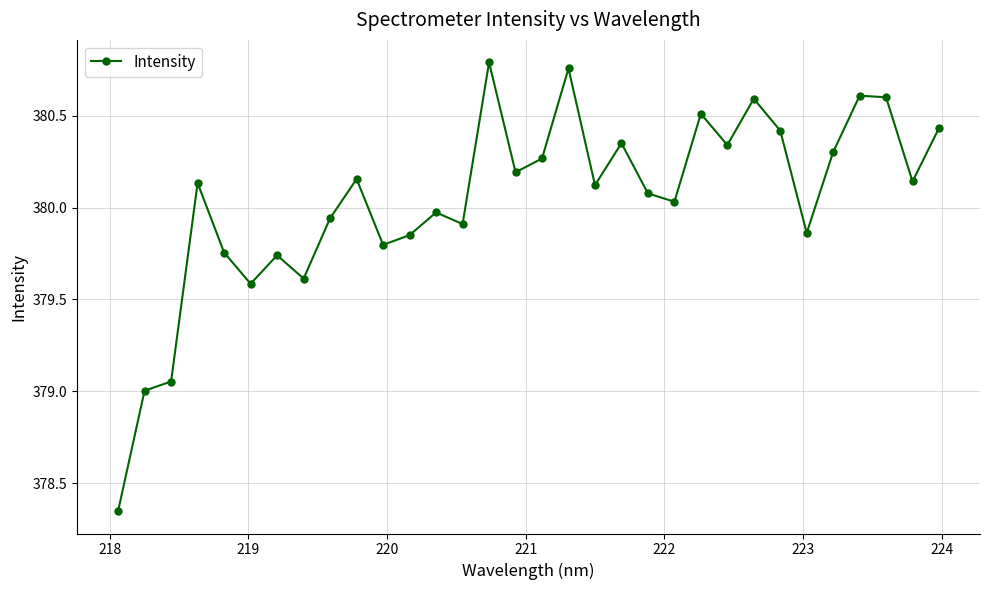

Is this an area chart (filled region under the line)?

No